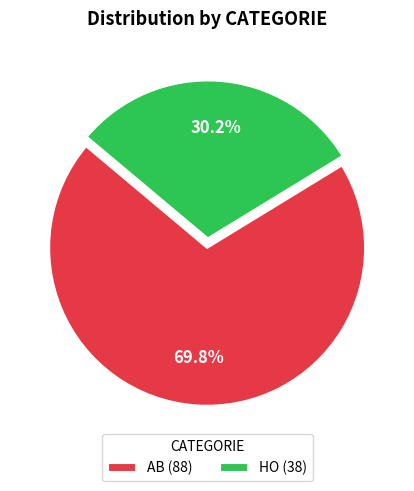

Which has a higher value, HO (38) or AB (88)?

AB (88)